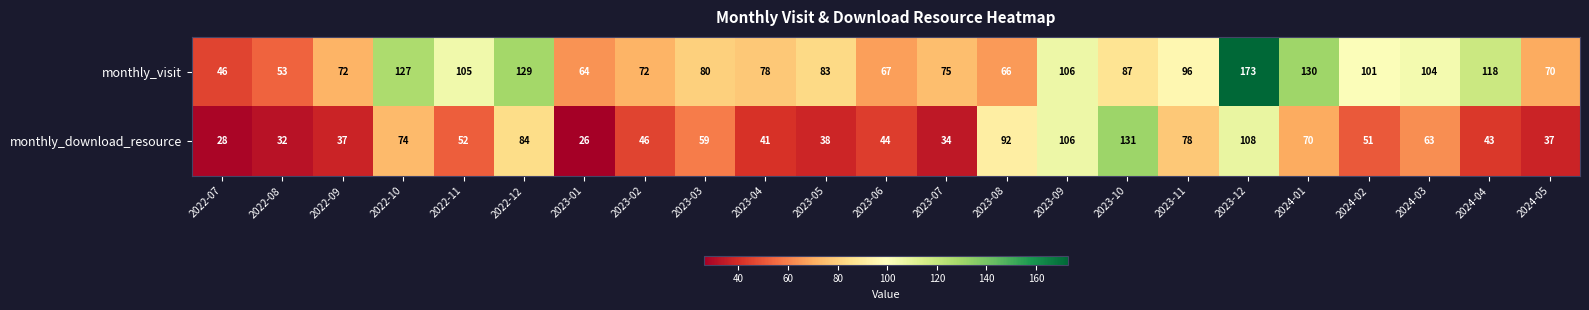

Is it true that monthly_visit equals 114 at 2023-03?

False